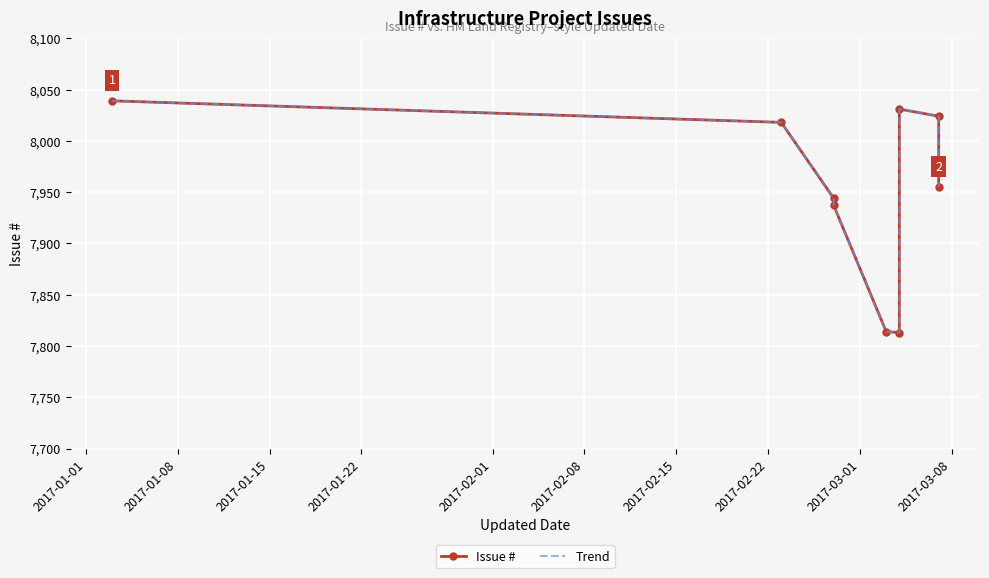

How many distinct data groups are displayed?

2